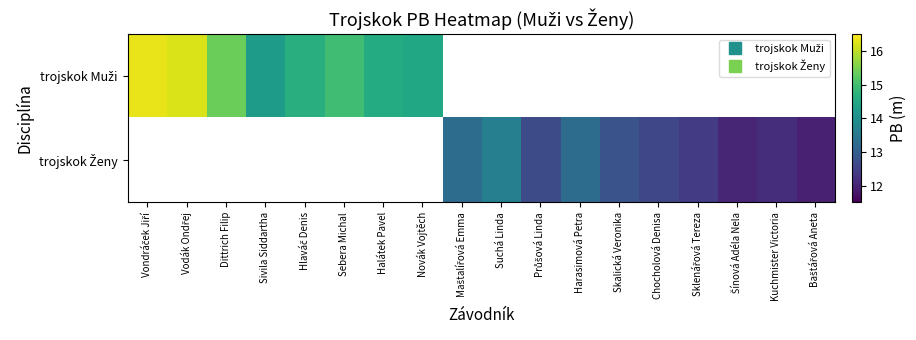

Is the value of trojskok Ženy at Dittrich Filip greater than the value of trojskok Muži at Halátek Pavel?

No